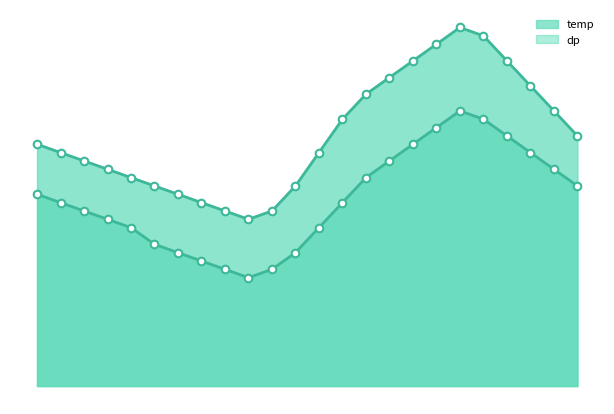

What is the total value across all series at 07:00?

3.7